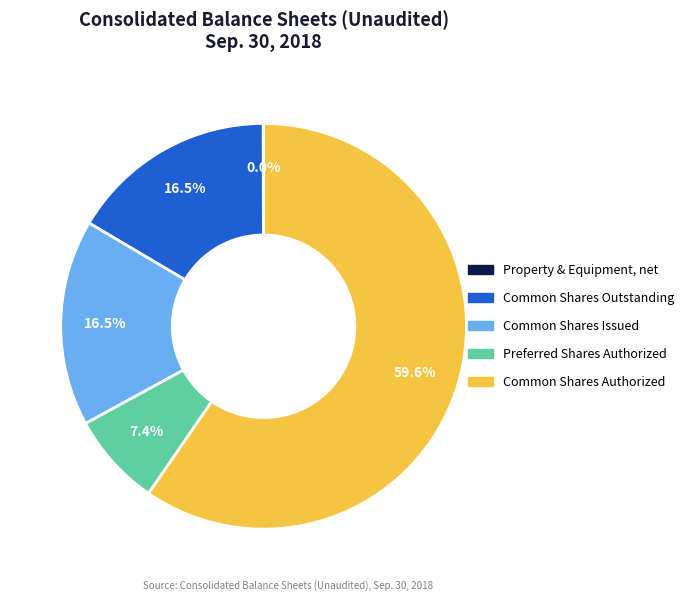

Combined, what portion of the pie is Common Shares Issued and Common Shares Authorized?

76.1%